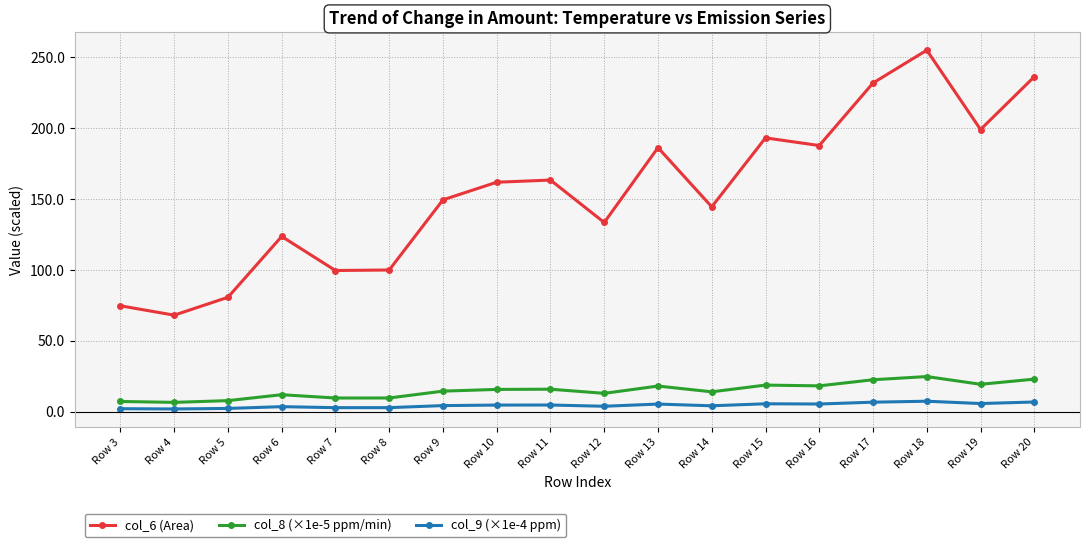

What is the maximum value shown in the chart?

254.9